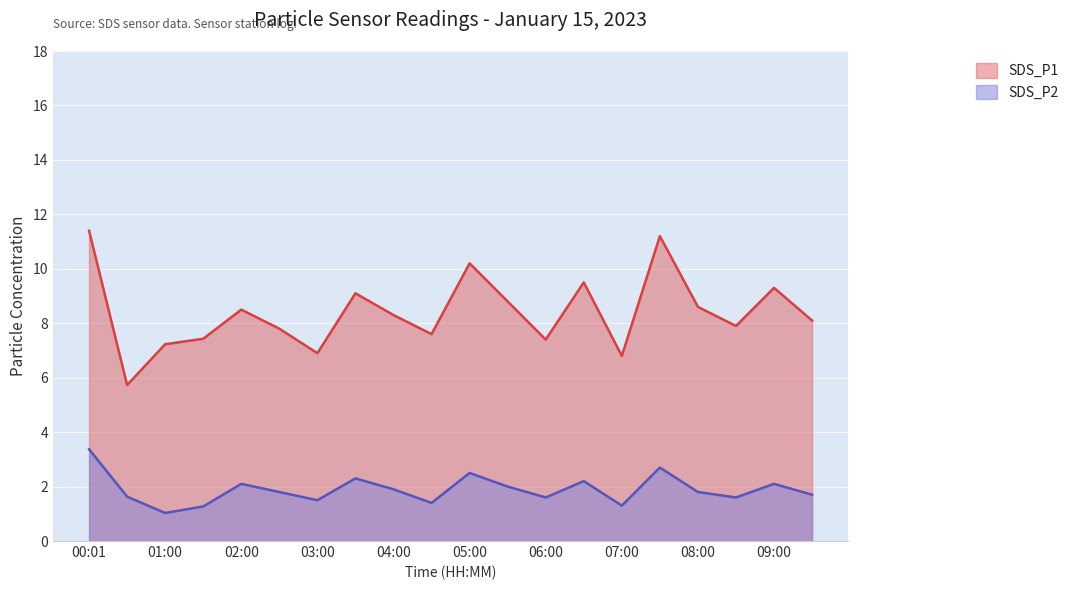

Which series has the largest range (max minus min)?

SDS_P1